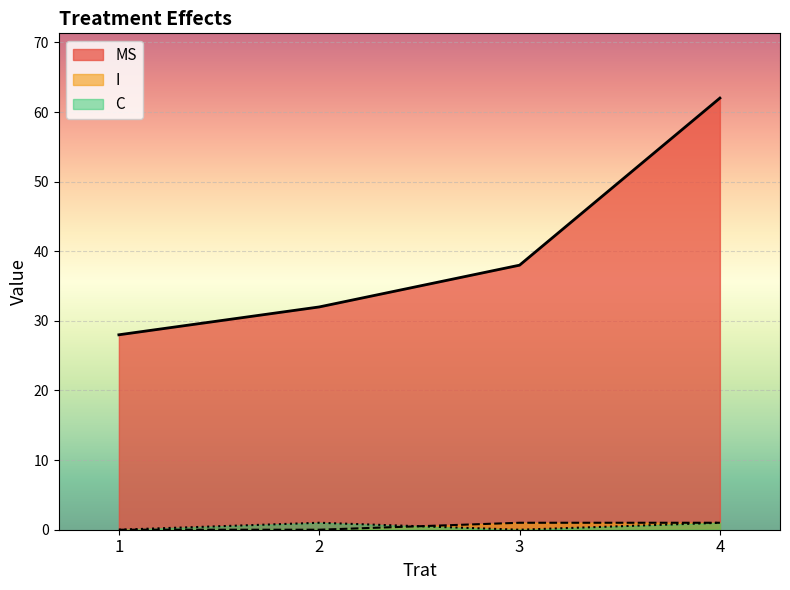

List the labels in order of C value, largest first.

2, 4, 1, 3